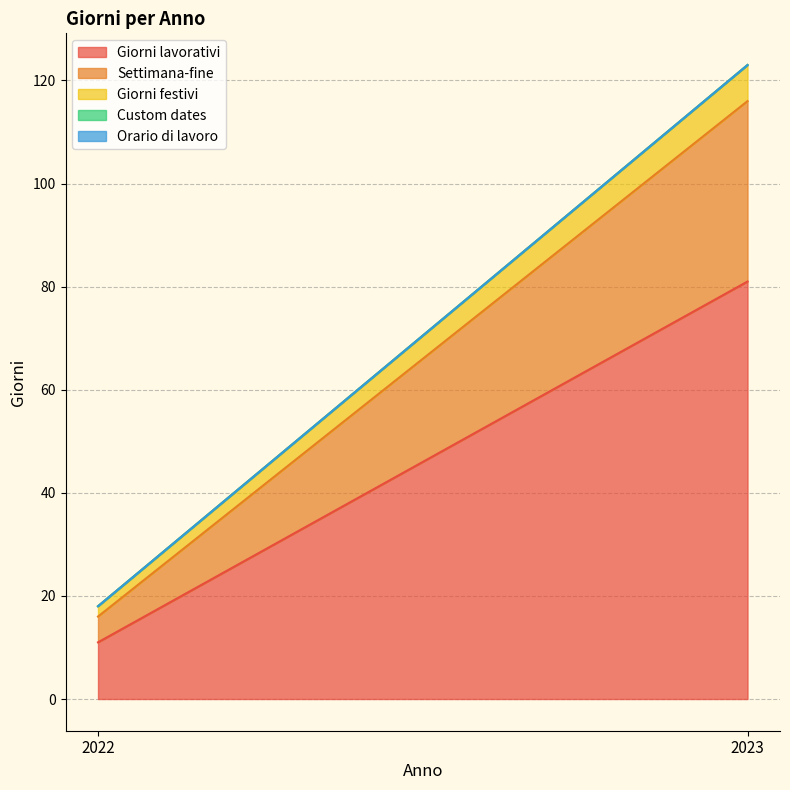

What is the approximate value of Settimana-fine at 2023, to the nearest 10?

40